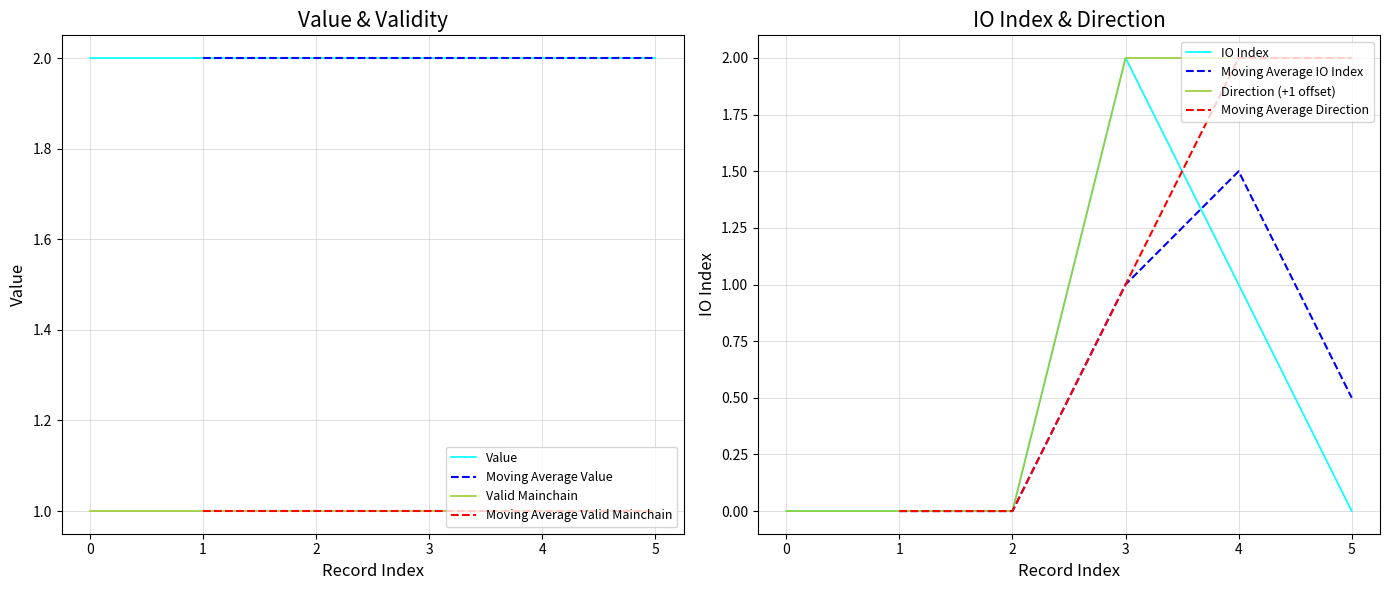

True or false: Valid Mainchain and Value intersect in this chart.

False